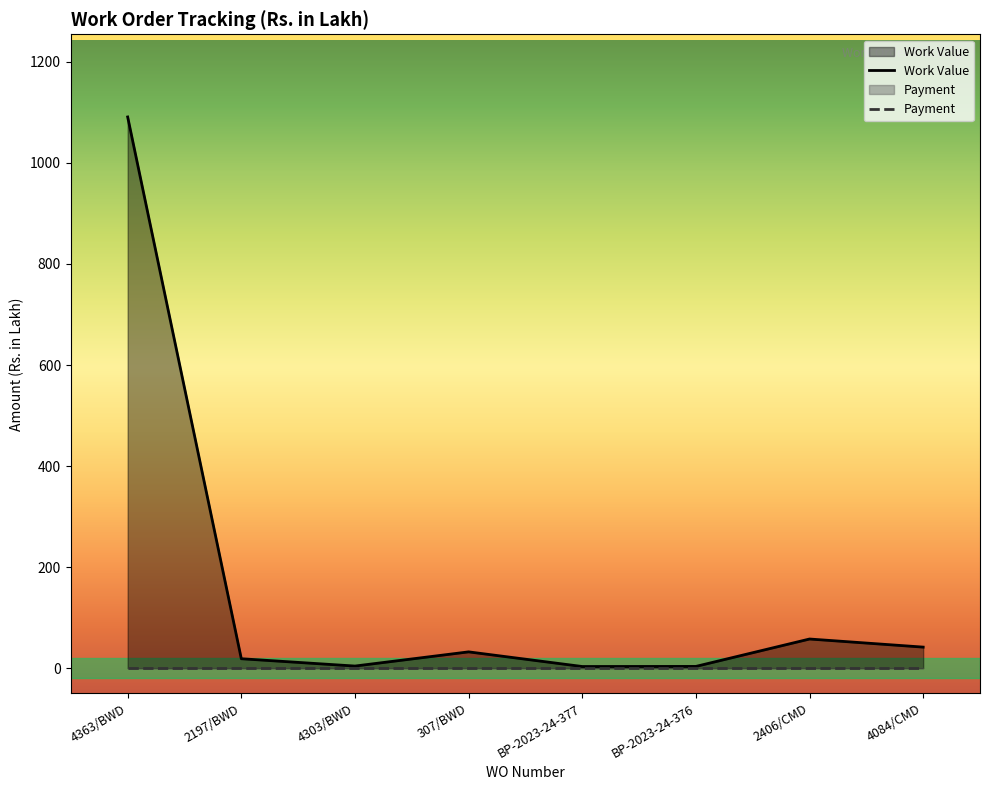

Reading left to right, extract all data points from this chart.

4363/BWD=1091.0	2197/BWD=18.6	4303/BWD=4.1	307/BWD=32.2	BP-2023-24-377=3.2	BP-2023-24-376=3.4	2406/CMD=57.6	4084/CMD=41.6